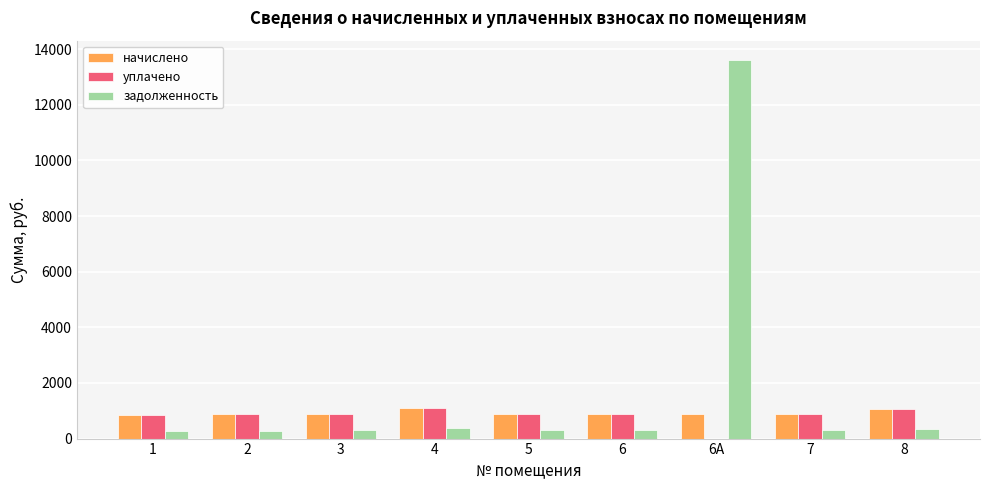

What is the maximum value for задолженность?

13625.2